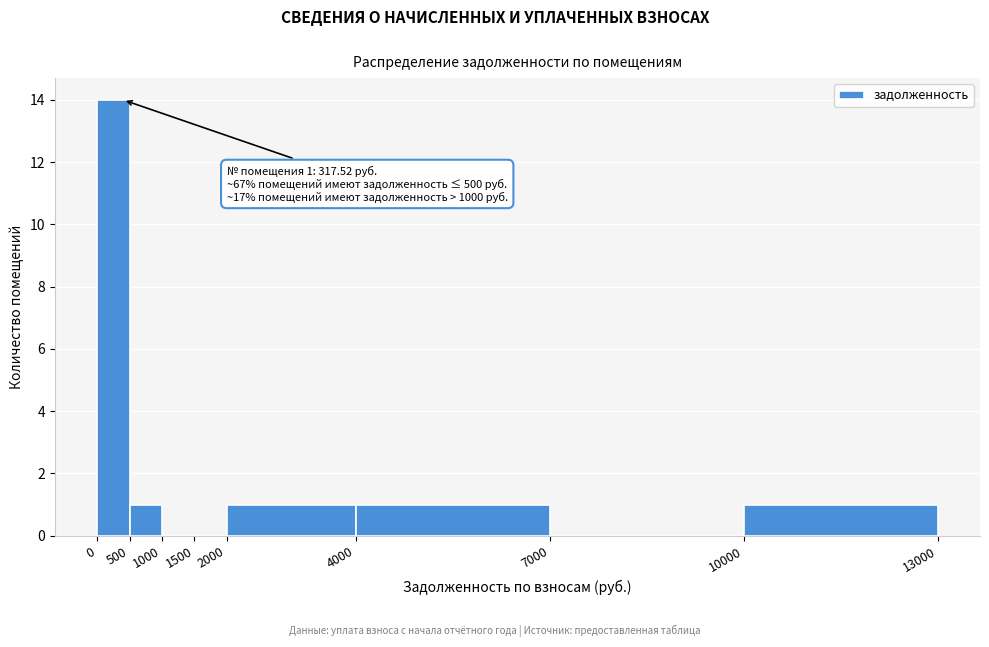

Which range on the x-axis has the tallest bar?

0 to 500